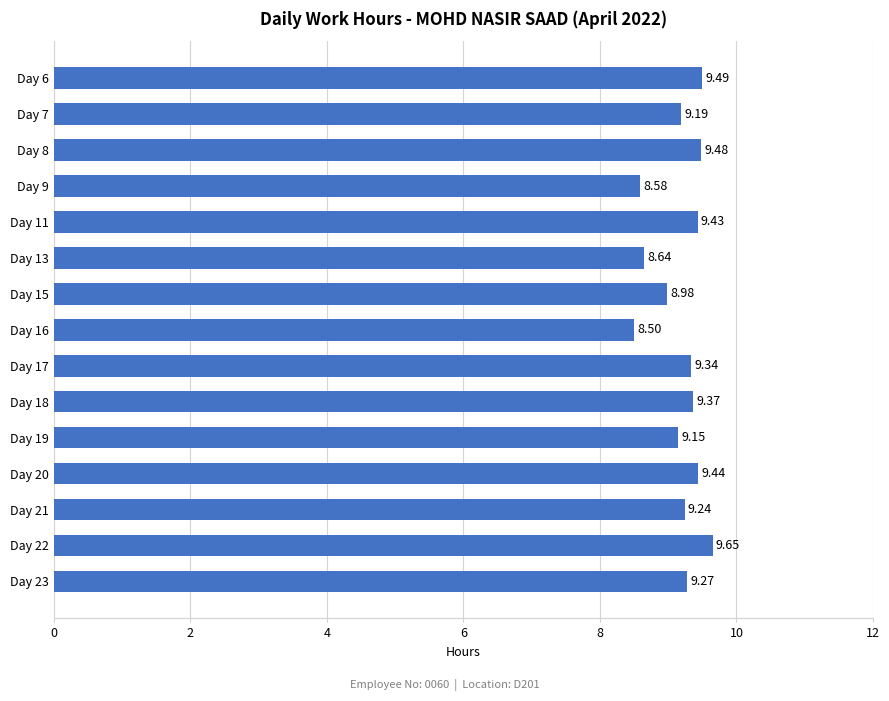

Approximately how many times larger is the value at Day 7 compared to Day 15?

1.0